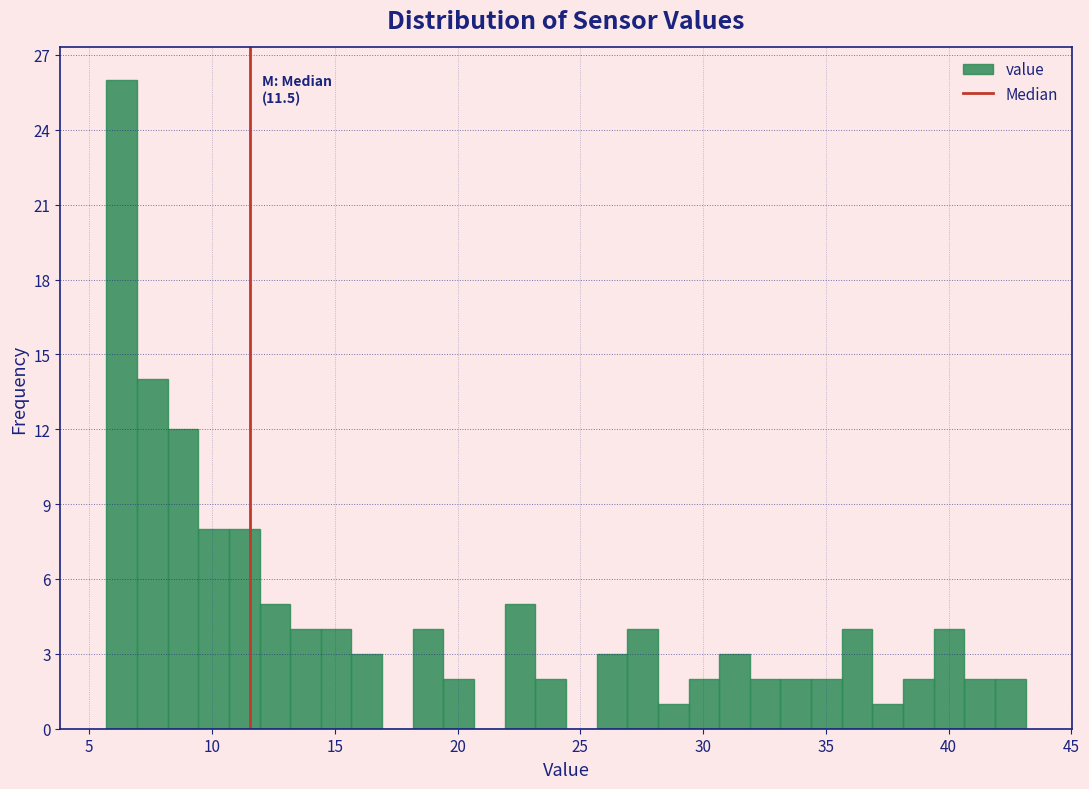

Around what value on the x-axis is the tallest bar? Give the approximate position of its centre, as read against the axis.

6.5